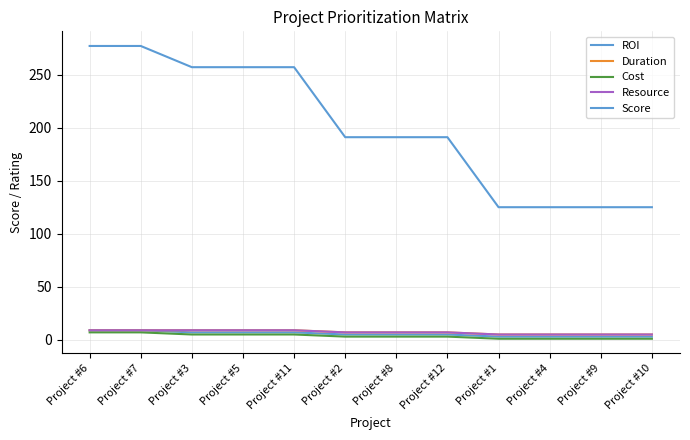

Is this an area chart (filled region under the line)?

No